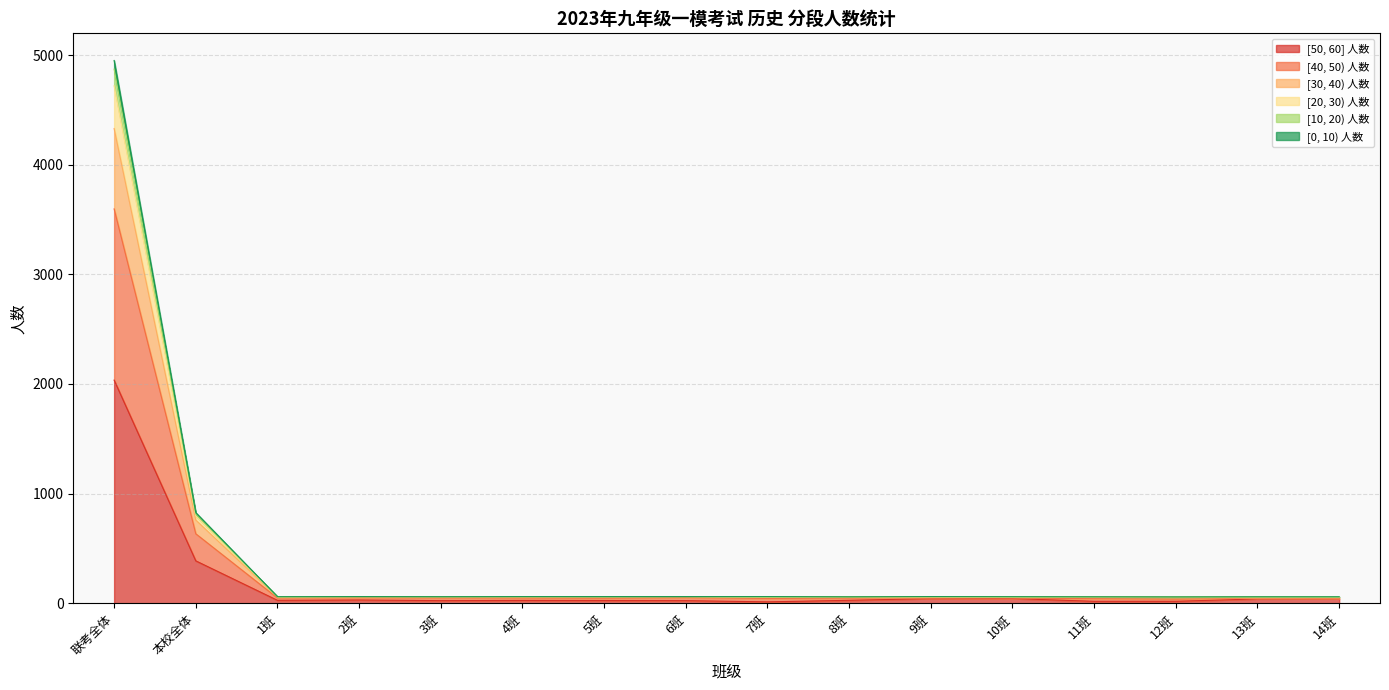

How many distinct data groups are displayed?

6